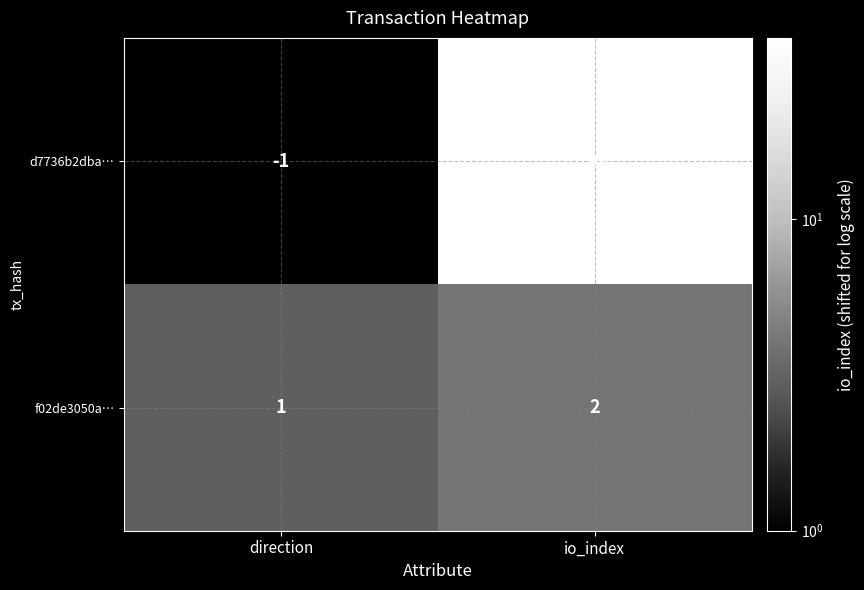

How many negative values does the d7736b2dba… series have?

1